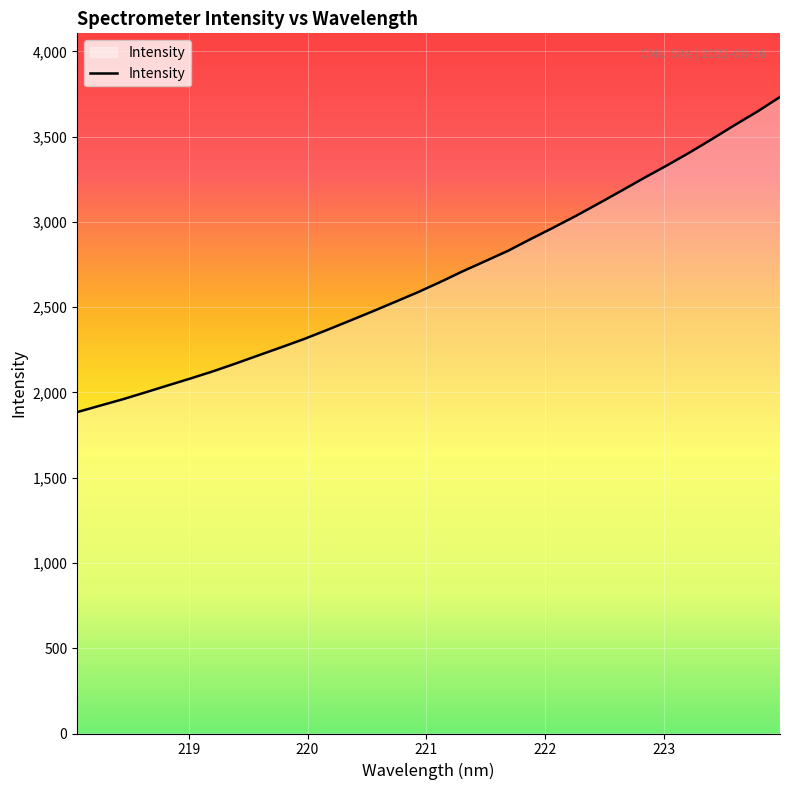

Reading left to right, transcribe all the data shown in this chart.

1884.6	1922.1	1959.4	1999.9	2041.2	2081.9	2124.3	2170.2	2217.8	2264.9	2313.1	2365.5	2419.4	2474.0	2529.9	2586.5	2647.0	2710.5	2770.2	2830.7	2899.6	2966.6	3035.9	3108.5	3182.5	3257.6	3330.3	3405.9	3485.6	3567.5	3646.7	3732.3